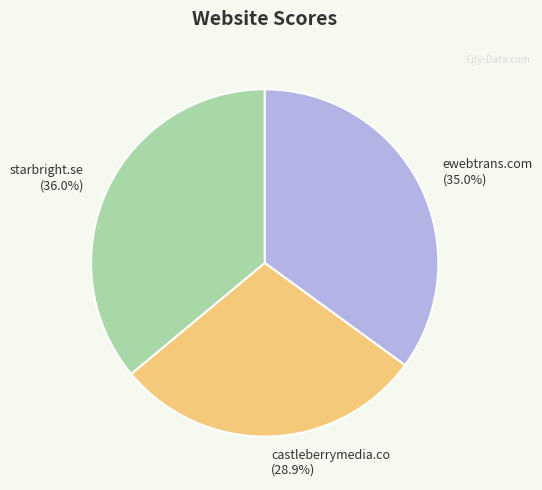

What is the ratio of the value at ewebtrans.com to the value at castleberrymedia.co?

1.2